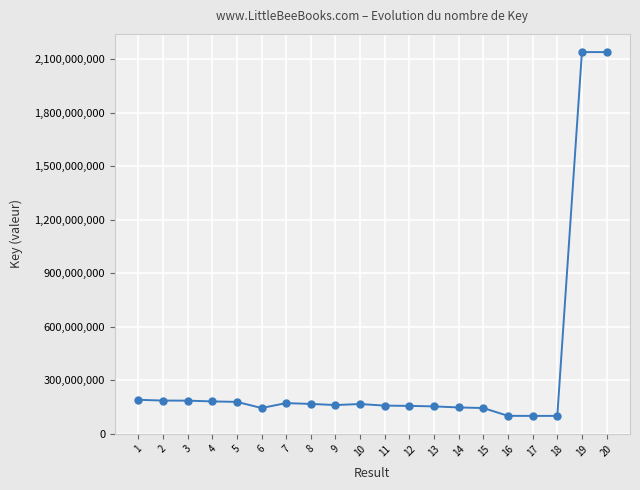

What is the difference between the values at 1 and 16?

90052547